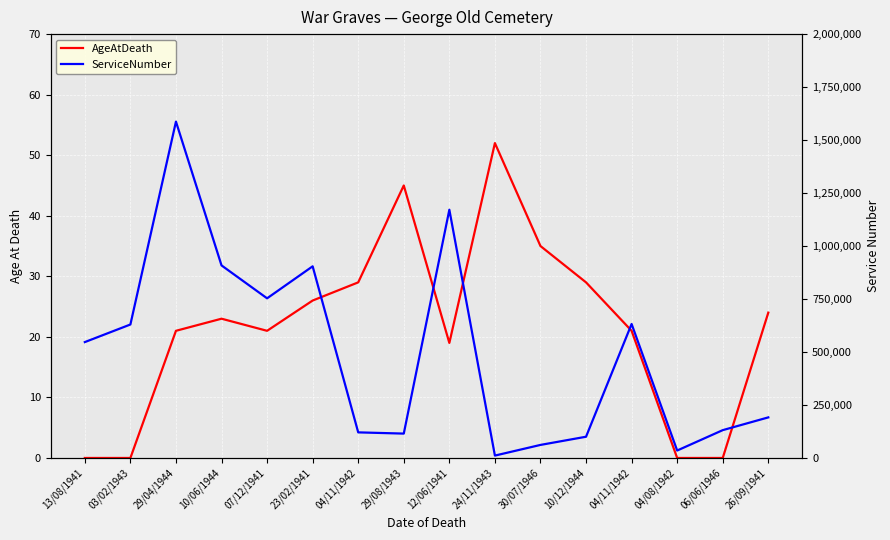

Rank the series at 06/06/1946 from lowest to highest value.

AgeAtDeath, ServiceNumber